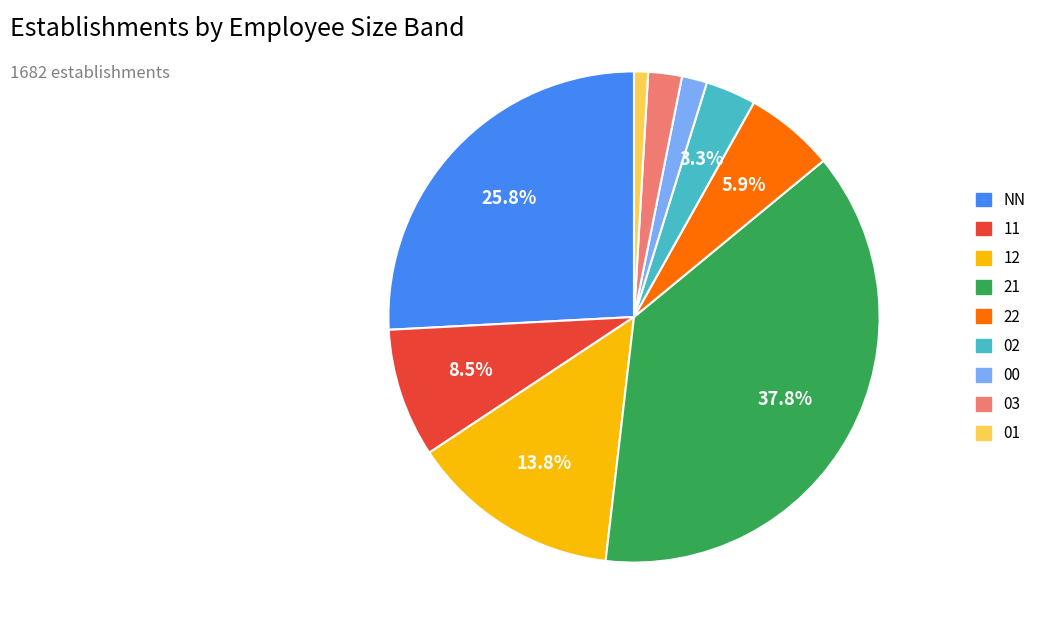

To the nearest percent, what percentage of the pie is 02?

3%